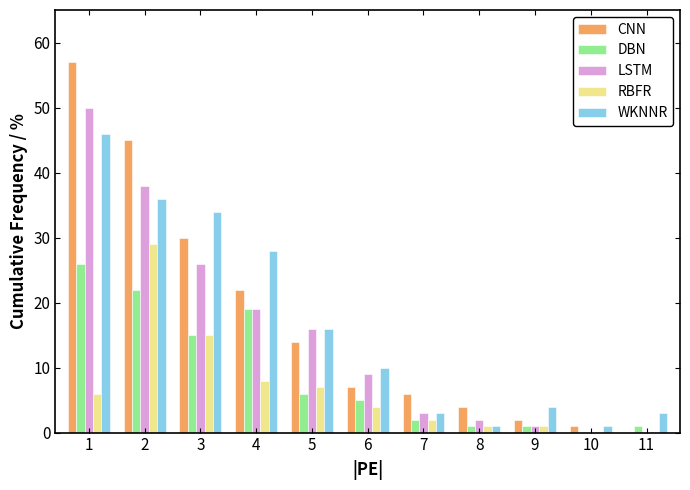

Which series changed the most between 2 and 3?

CNN